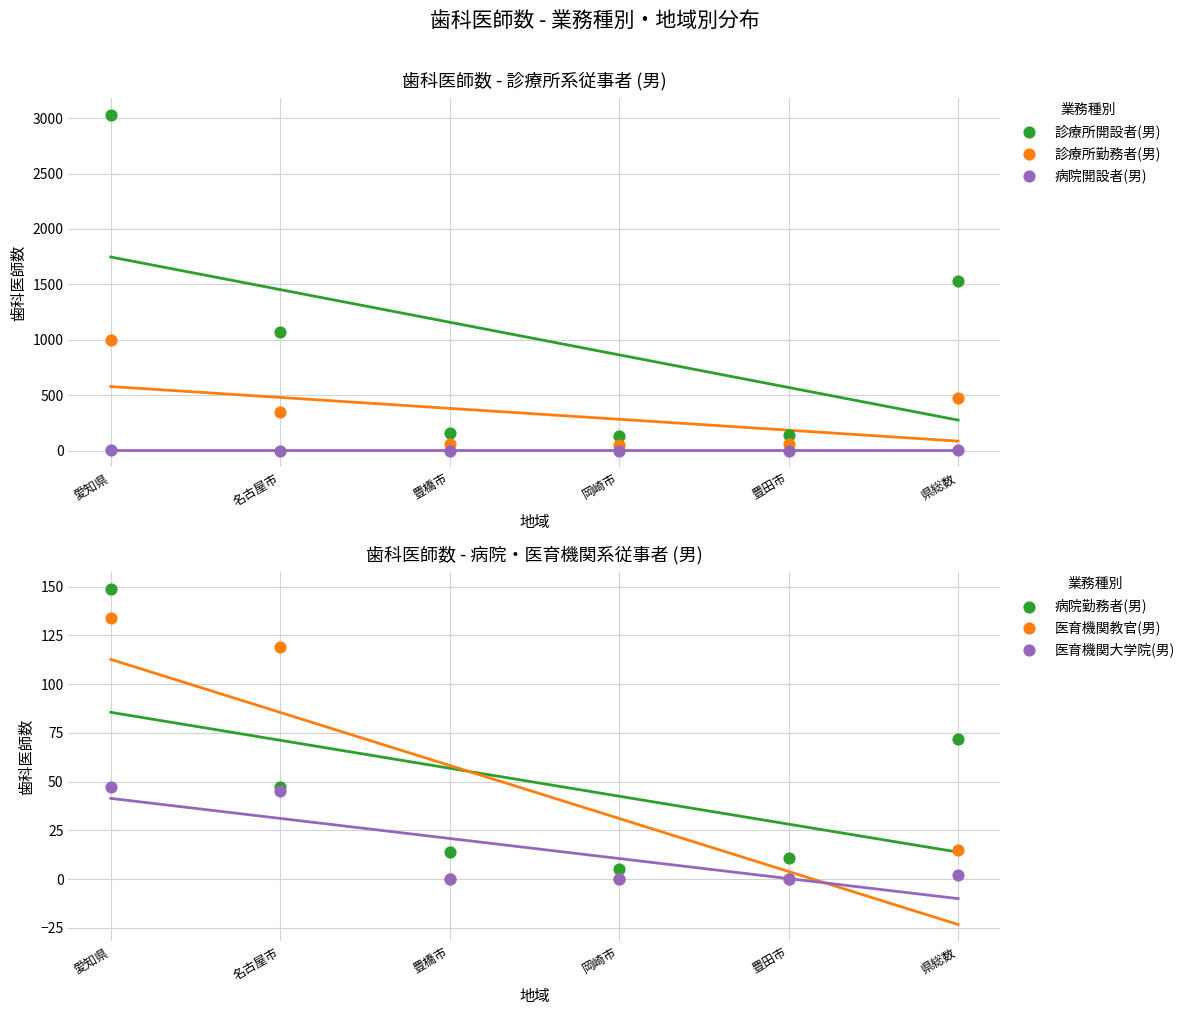

Which series reaches the maximum Y coordinate?

診療所開設者(男)